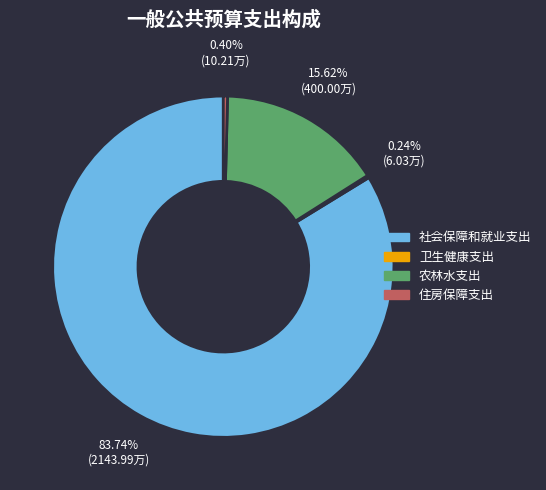

Which category has the biggest portion of the pie?

社会保障和就业支出